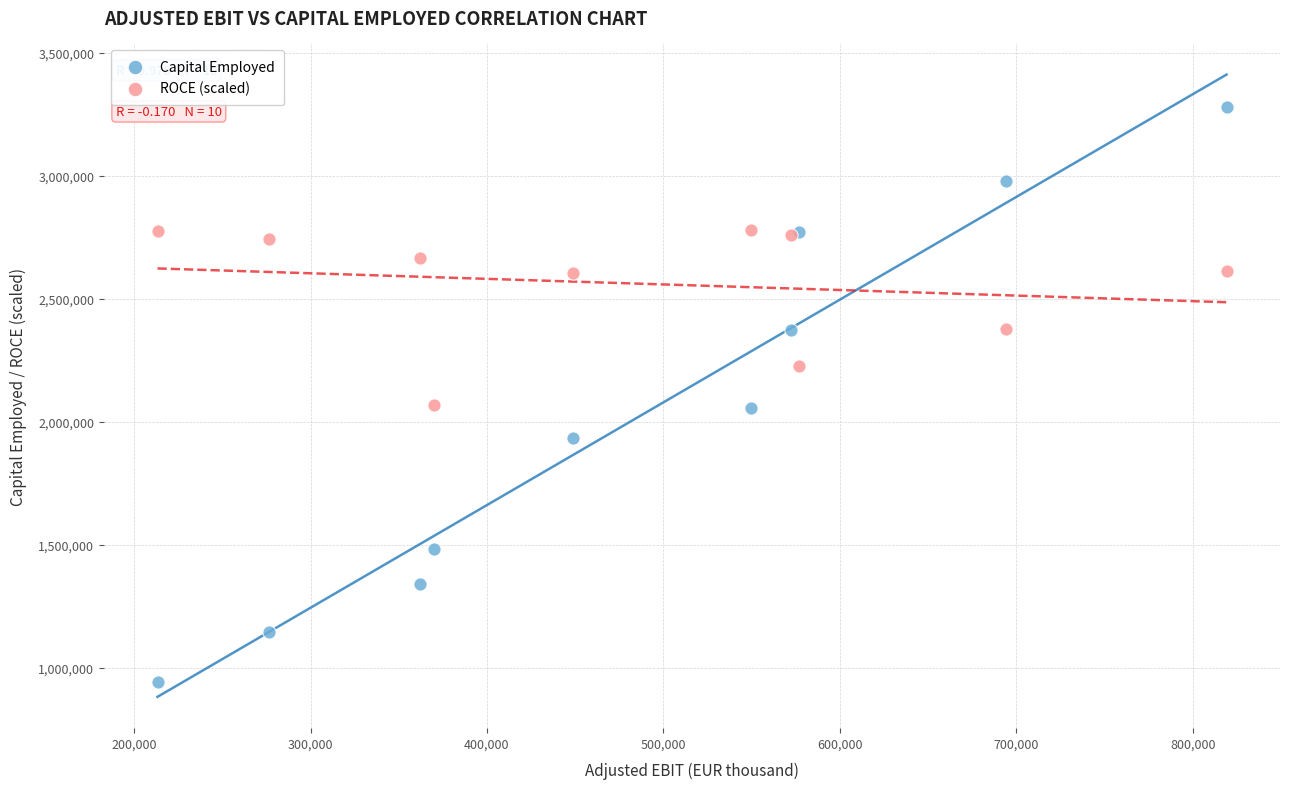

Which series contains the highest Y value?

Capital Employed